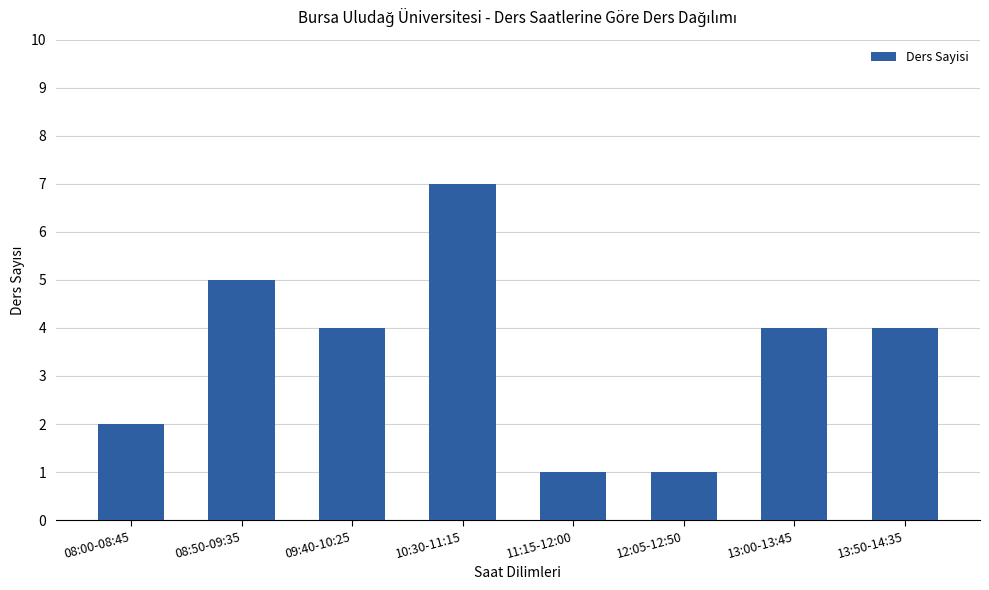

What is the label of the 3rd bar from the left?

09:40-10:25